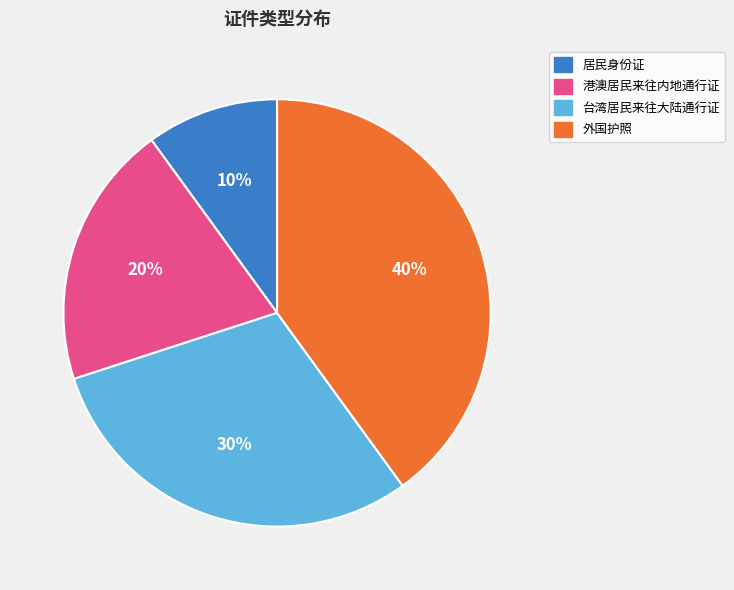

How many slices are in this pie chart?

4